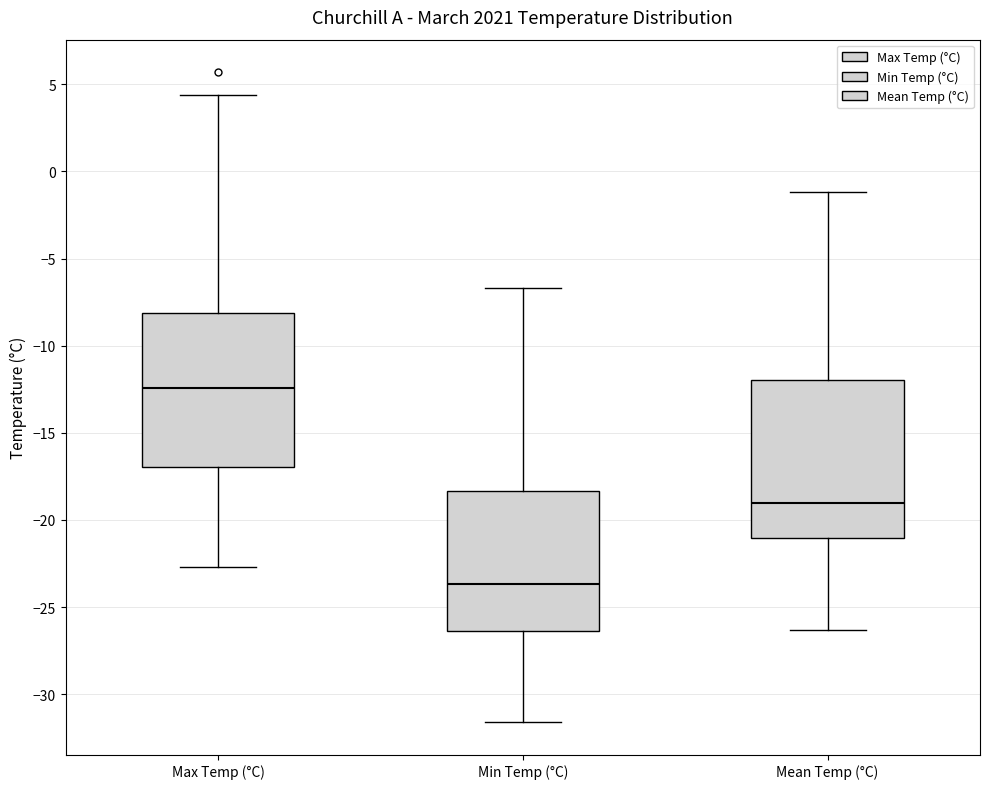

Which box's median line is the highest?

Max Temp (°C)